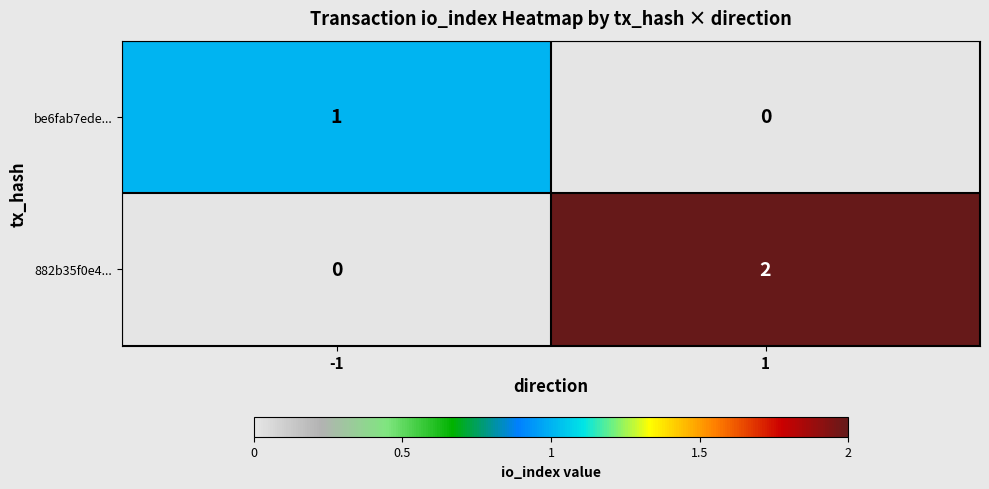

List the labels in order of be6fab7ede... value, smallest first.

1, -1